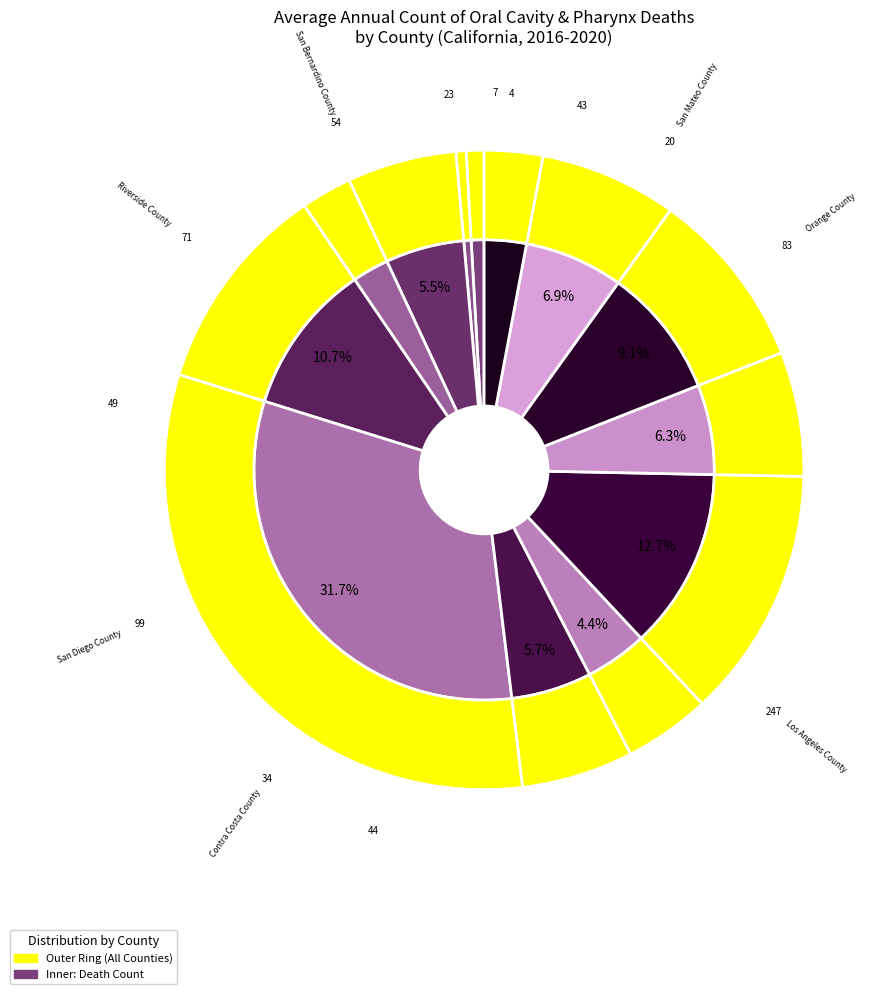

What portion of the pie excludes Riverside County?

90.9%